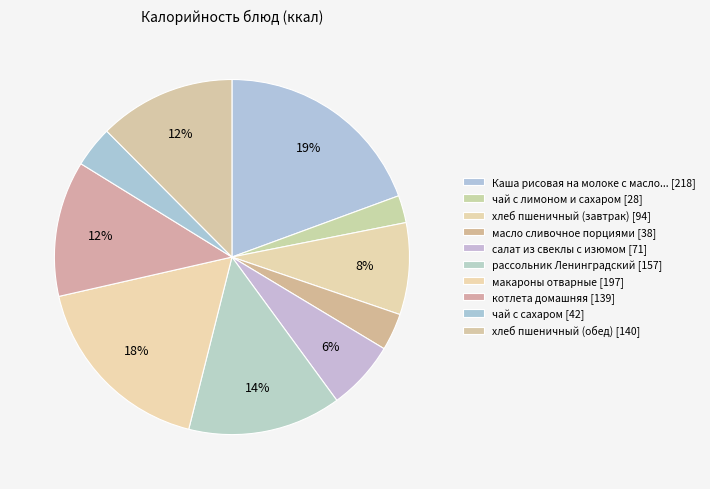

How many segments does this pie chart have?

10